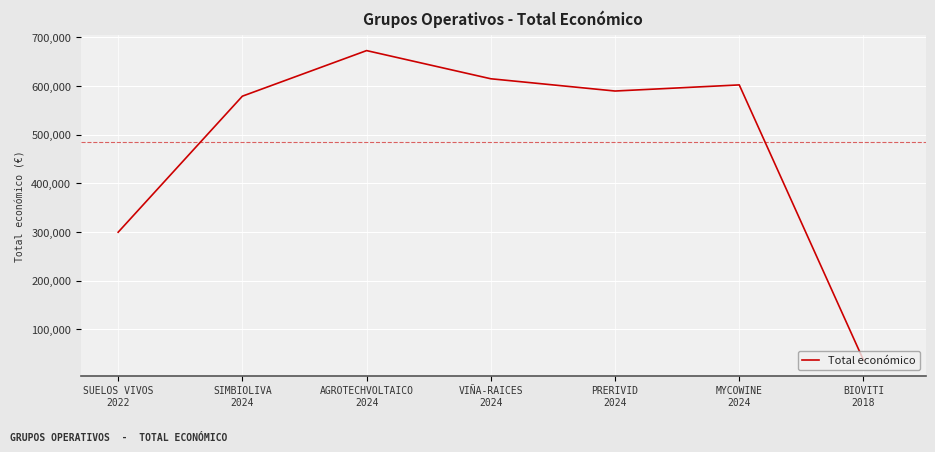

The value at VIÑA-RAICES
2024 is 1027219.1. True or false?

False